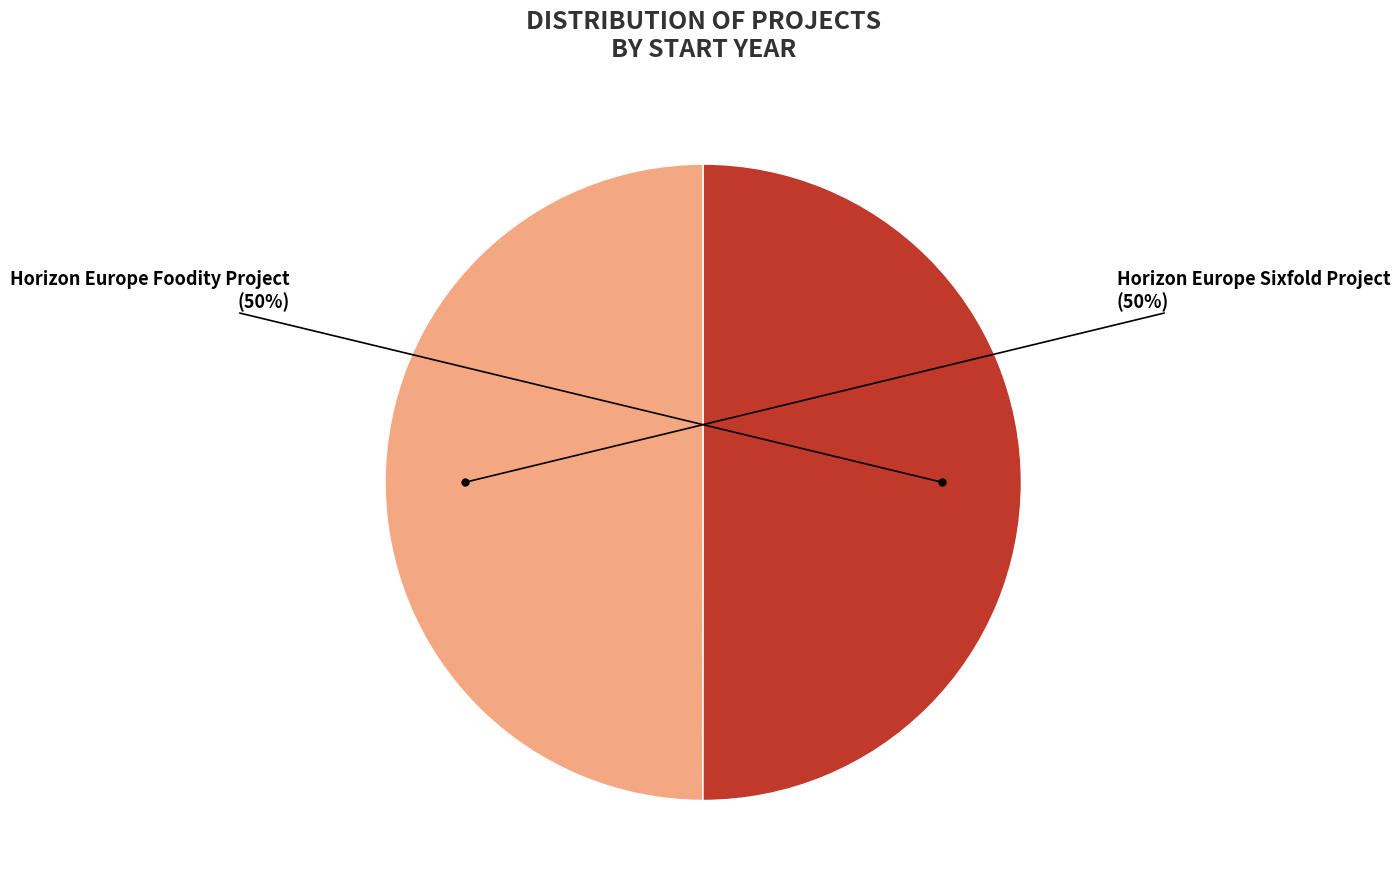

To the nearest percent, what is the average slice percentage?

50%